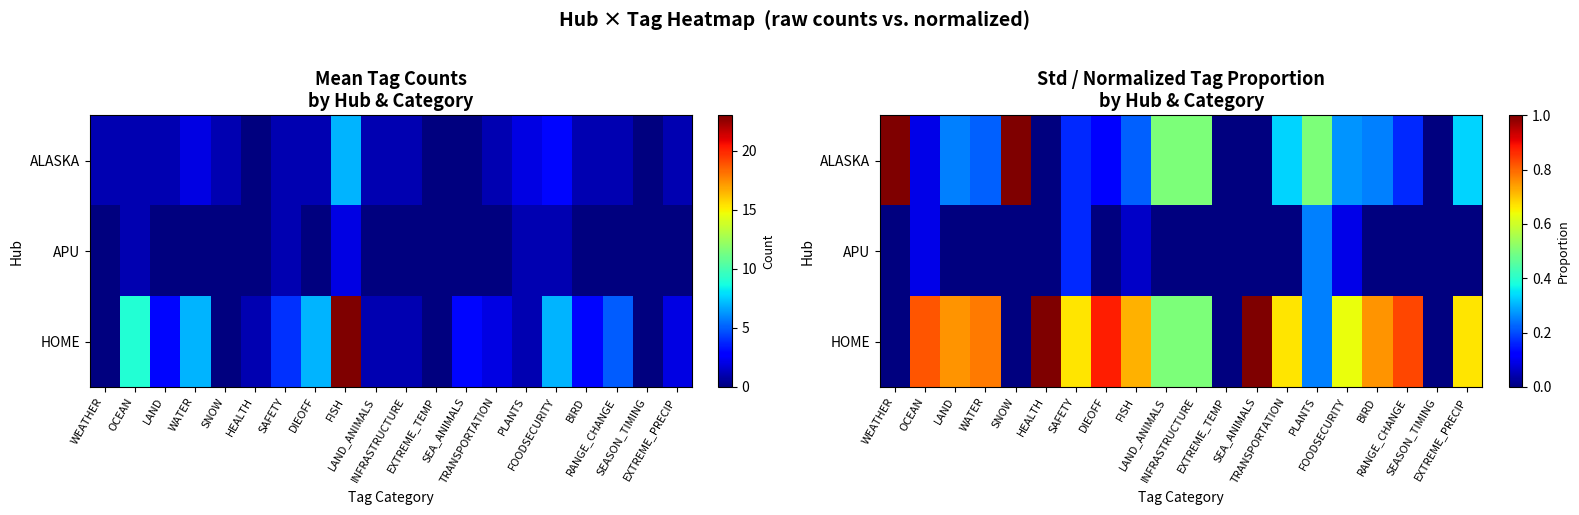

What is the sum of the HOME values at DIEOFF and RANGE_CHANGE?

1.7